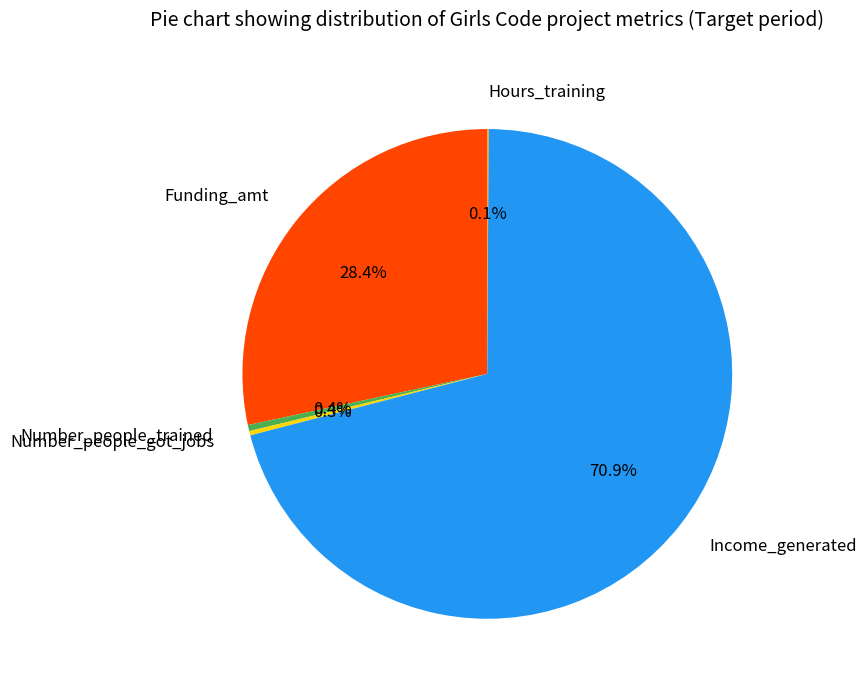

What is the largest slice in the pie chart?

Income_generated